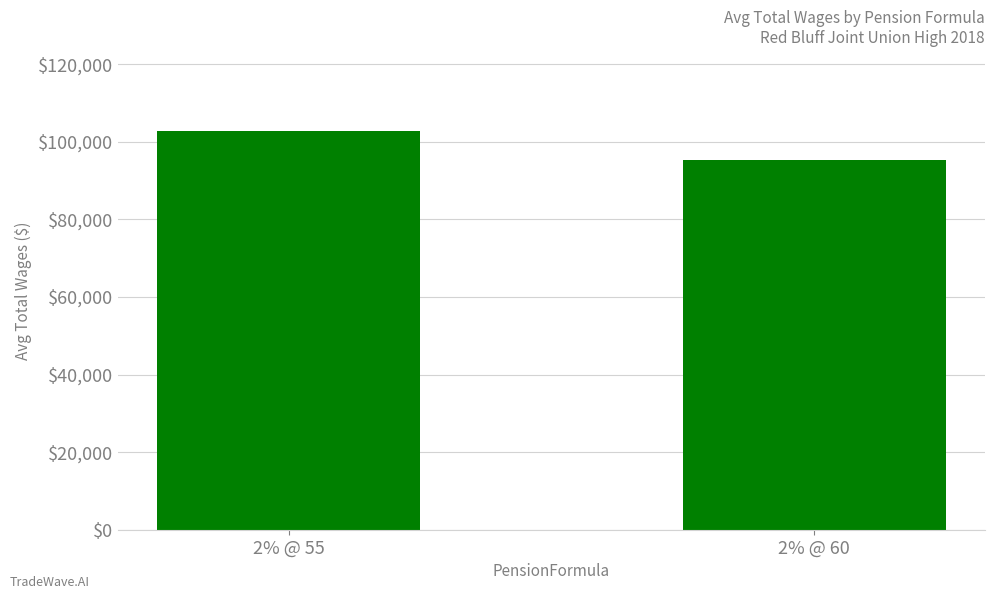

True or false: the data shows 140576.6 at 2% @ 60.

False